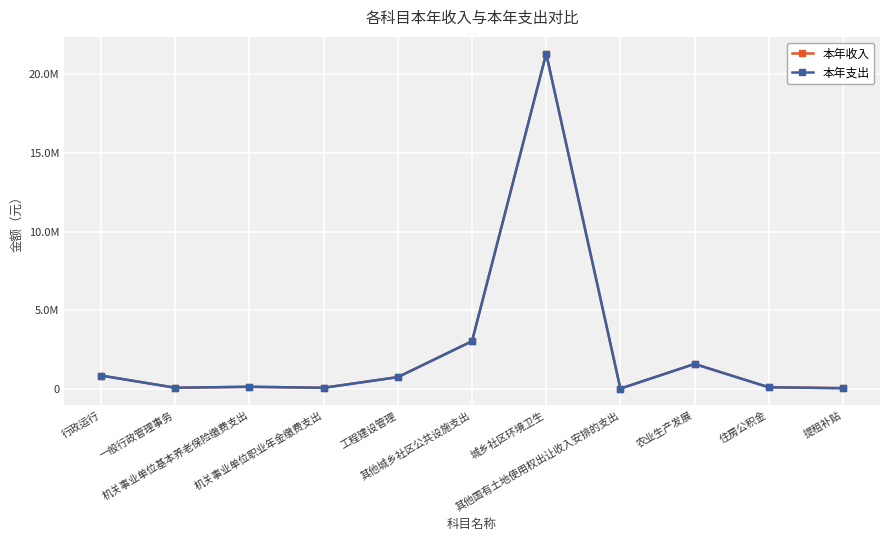

Does the chart have visible grid lines?

Yes